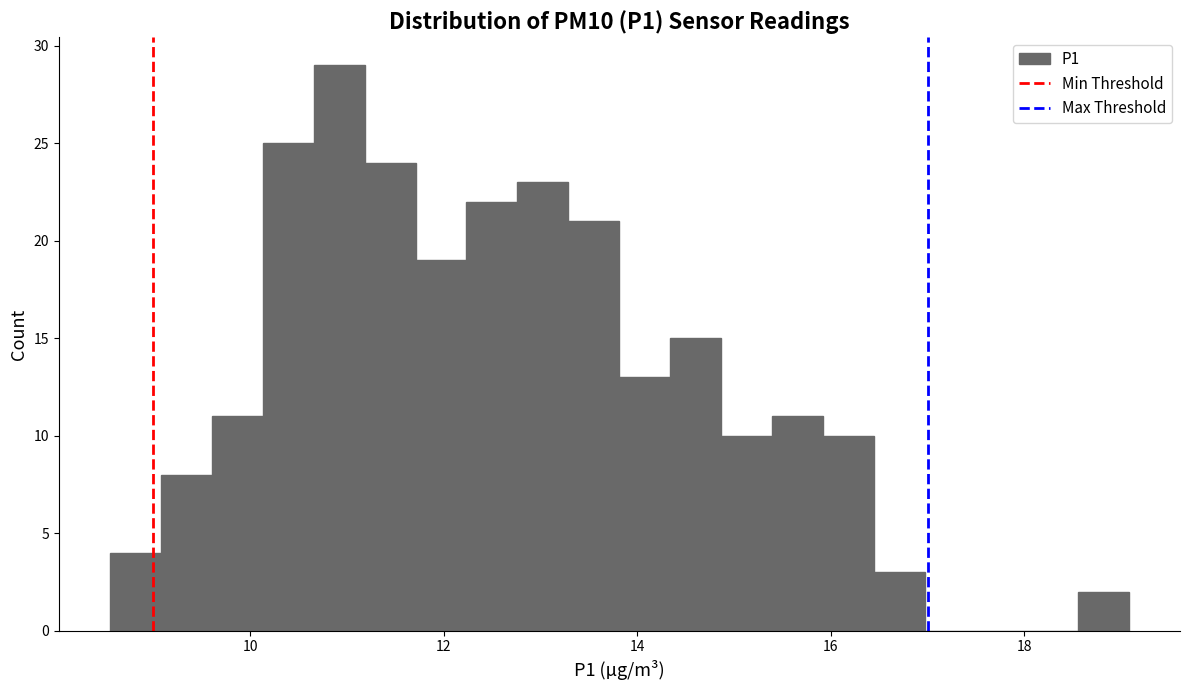

Read against the x-axis, roughly where is the centre of the tallest bar?

11.0